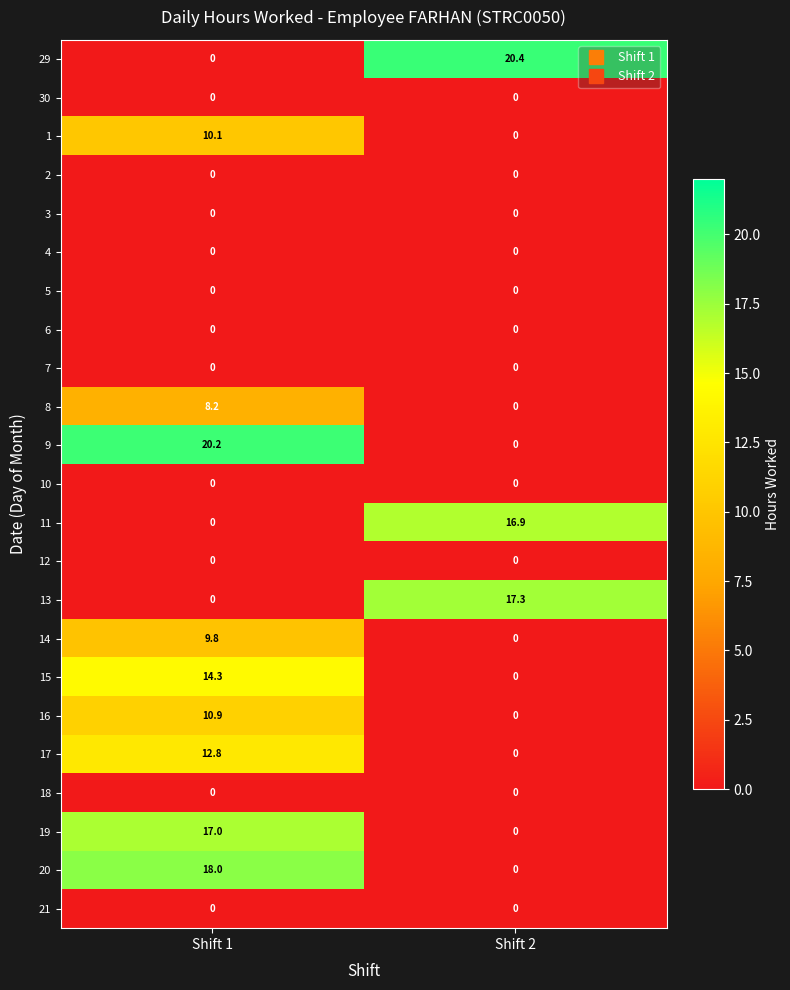

What is the sum of all 8 values?

8.2